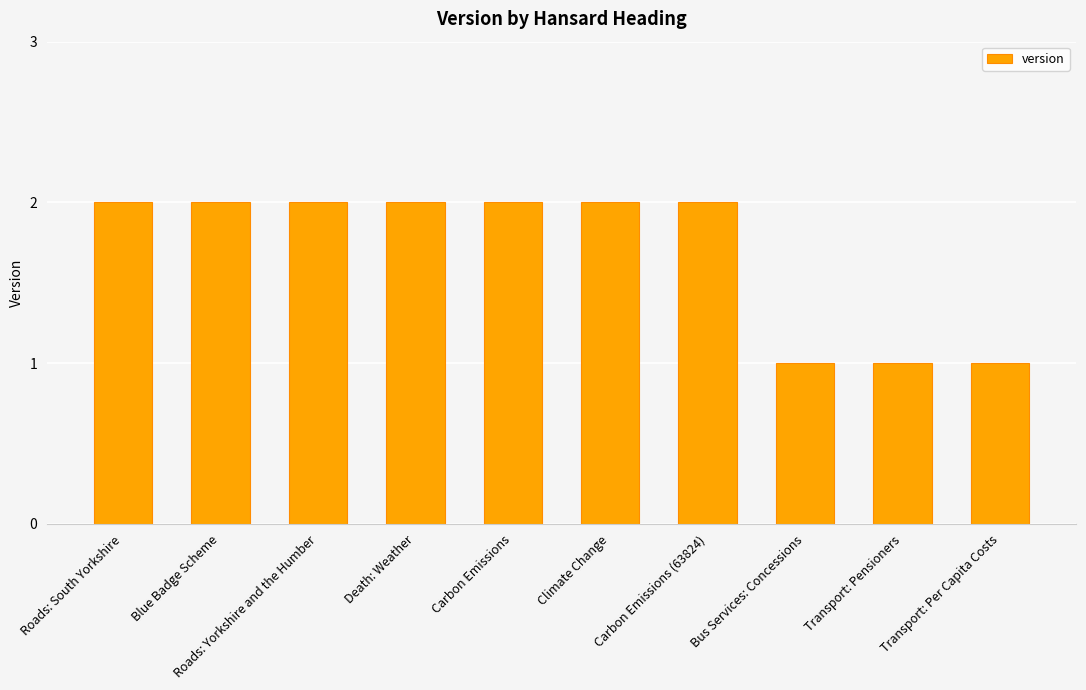

What is the maximum value shown in the chart?

2